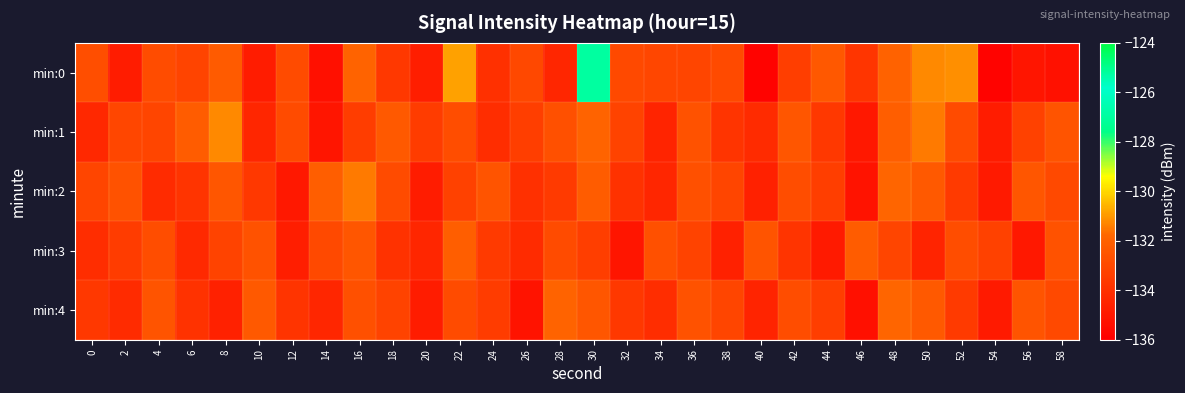

What is the smallest value displayed?

-135.8